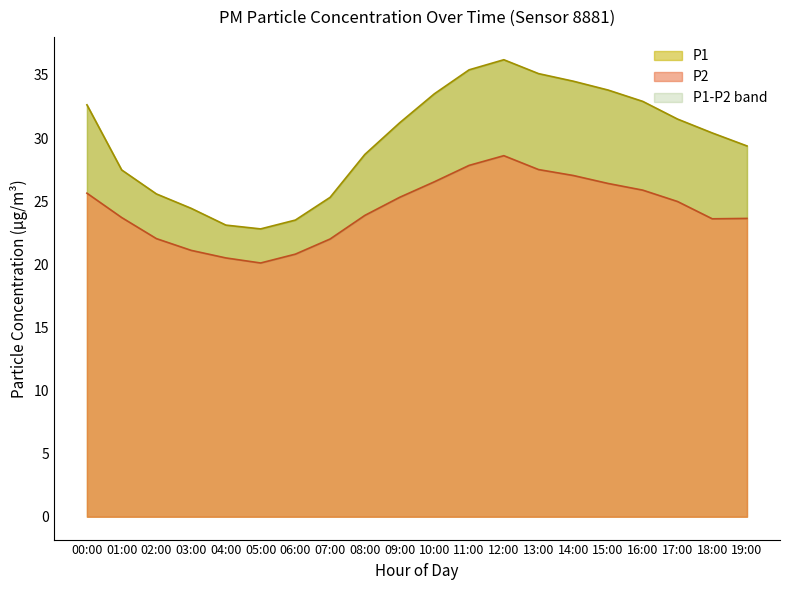

List the series in order of their peak value, lowest first.

P2, P1